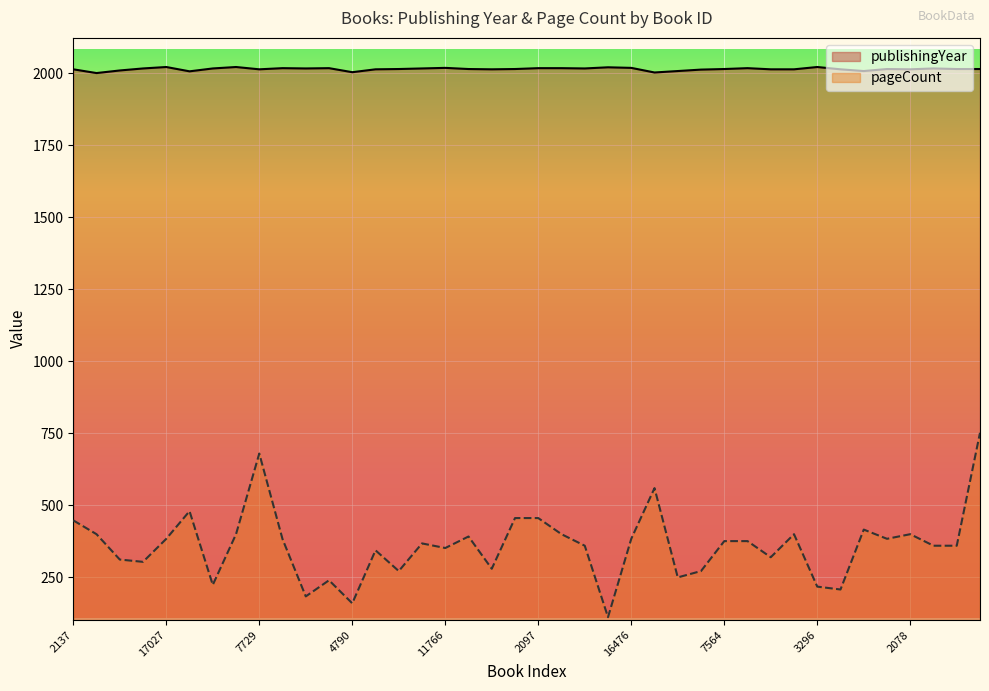

Rank the series at 8720 from lowest to highest value.

pageCount, publishingYear